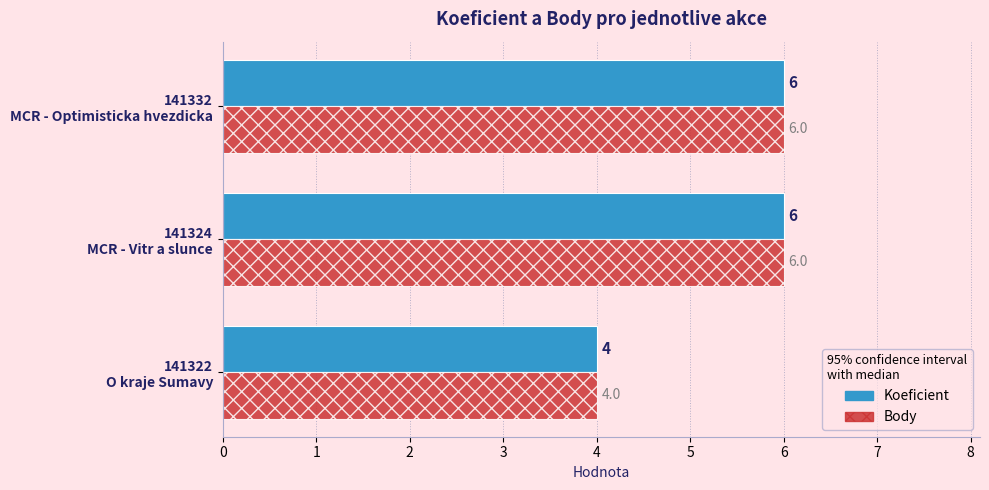

How many Koeficient values are between 4 and 6?

3